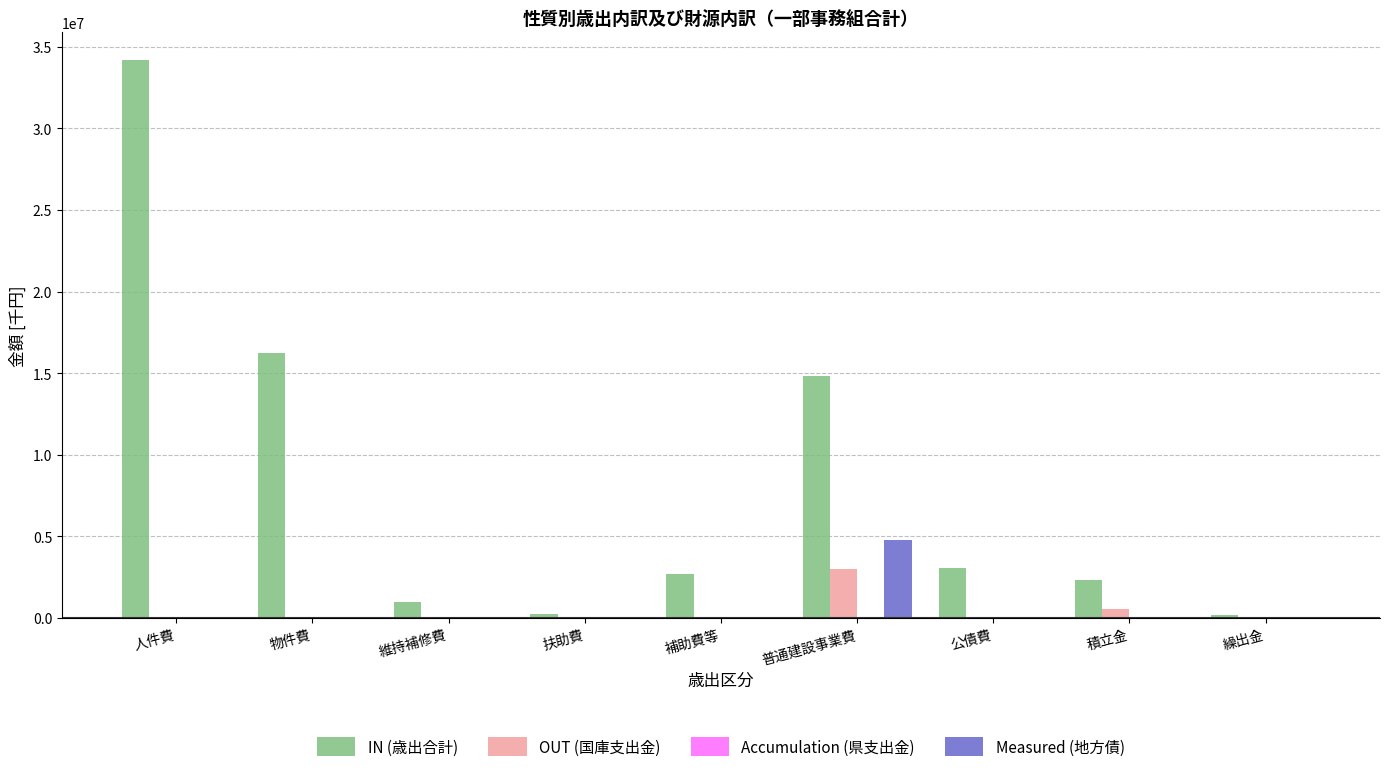

At which category is the sum across all series the highest?

人件費